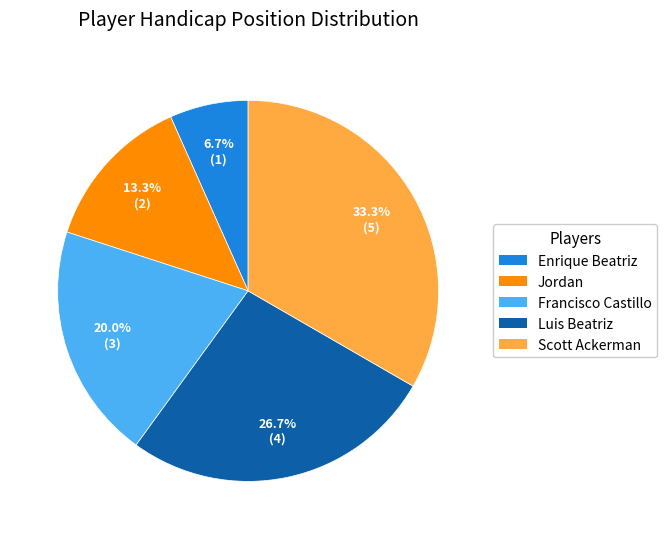

Which has a higher value, Francisco Castillo or Enrique Beatriz?

Francisco Castillo